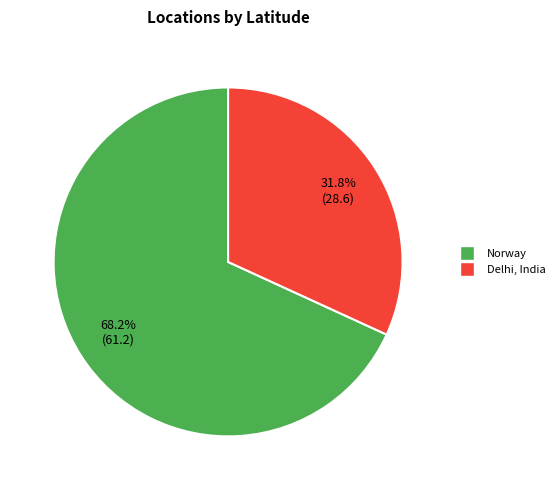

To the nearest percent, what is the average slice percentage?

50%